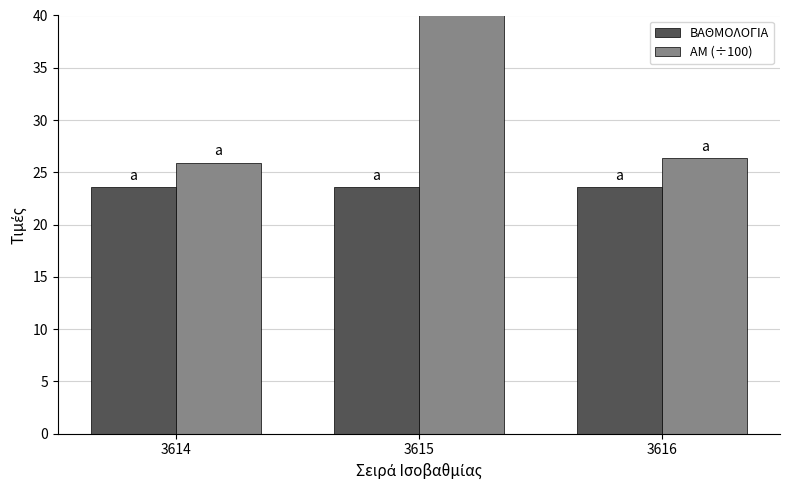

What is the sum of the ΑΜ (÷100) values at 3614 and 3616?

52.3